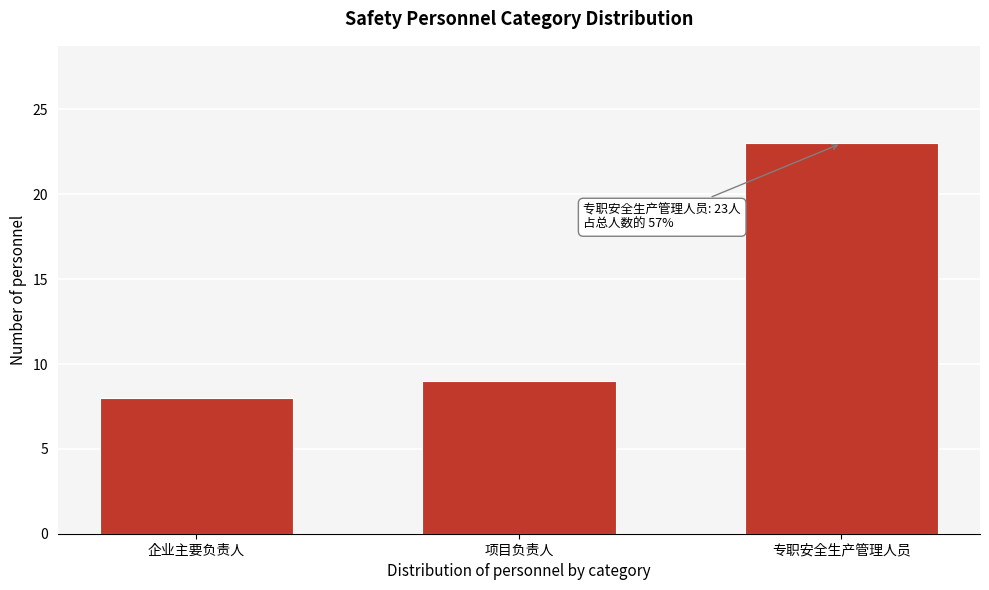

Reading left to right, transcribe all the data shown in this chart.

企业主要负责人=8	项目负责人=9	专职安全生产管理人员=23